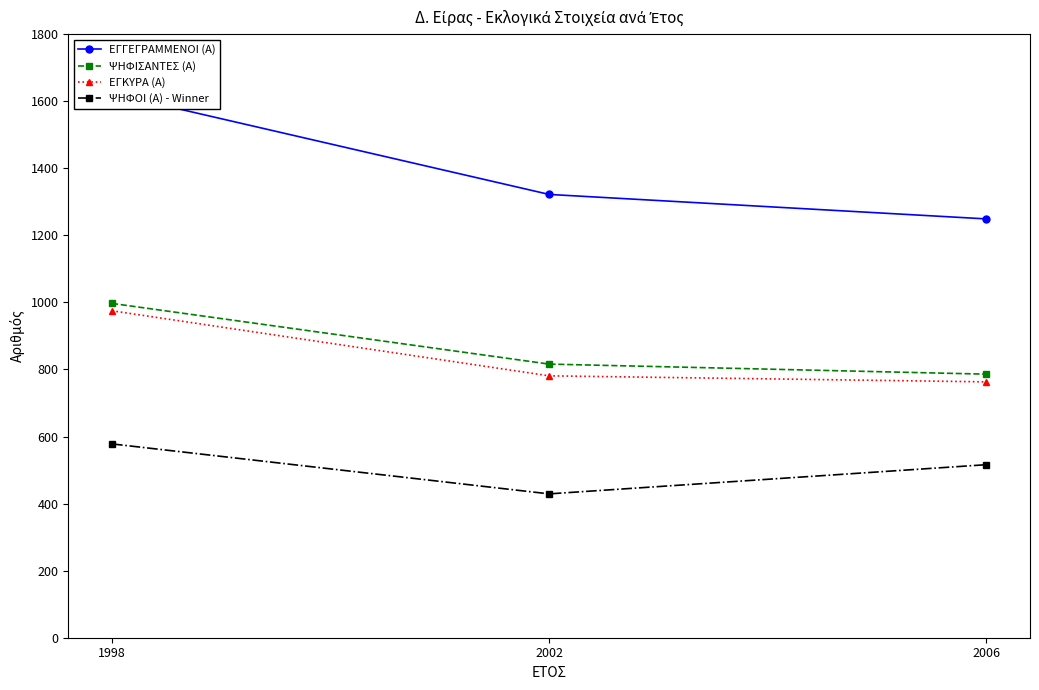

Where is ΨΗΦΟΙ (Α) - Winner nearest to the value 503?

2006